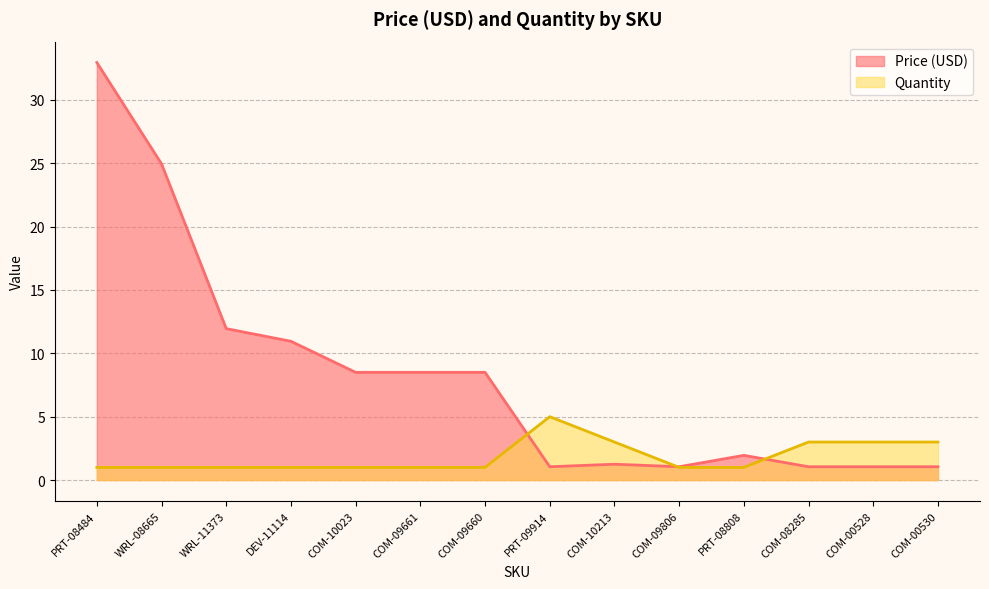

What is the average value of the Quantity series?

1.9